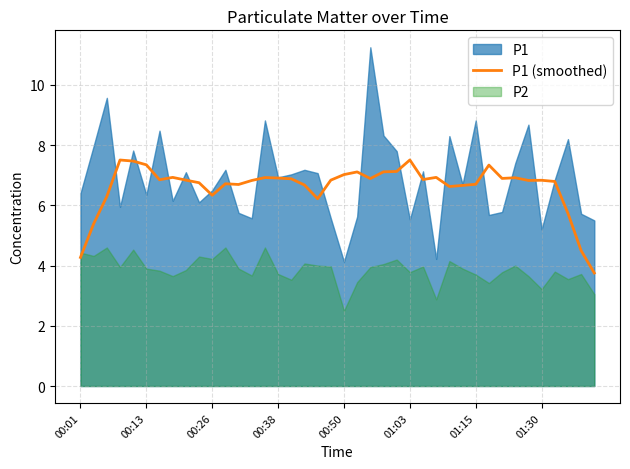

Is it true that the value at 01:30 is 10.1?

False